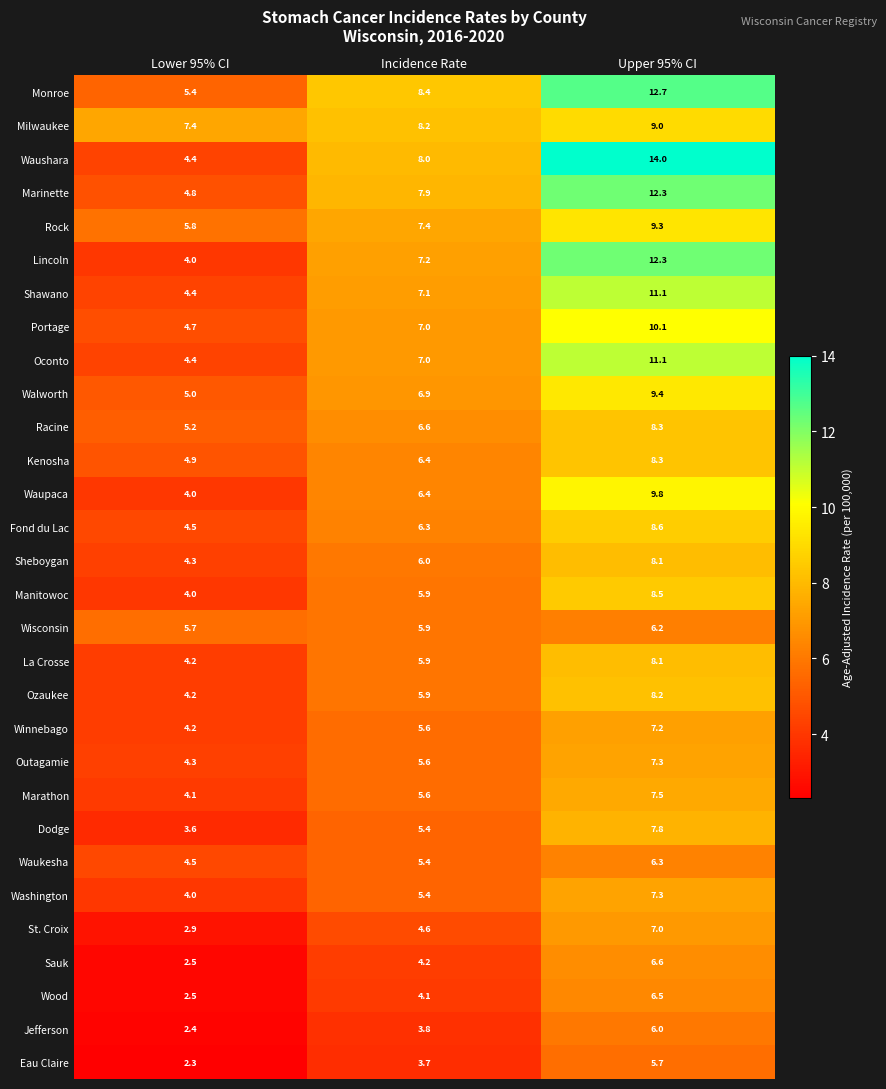

What is the difference between the highest and lowest values at Lower 95% CI?

5.1